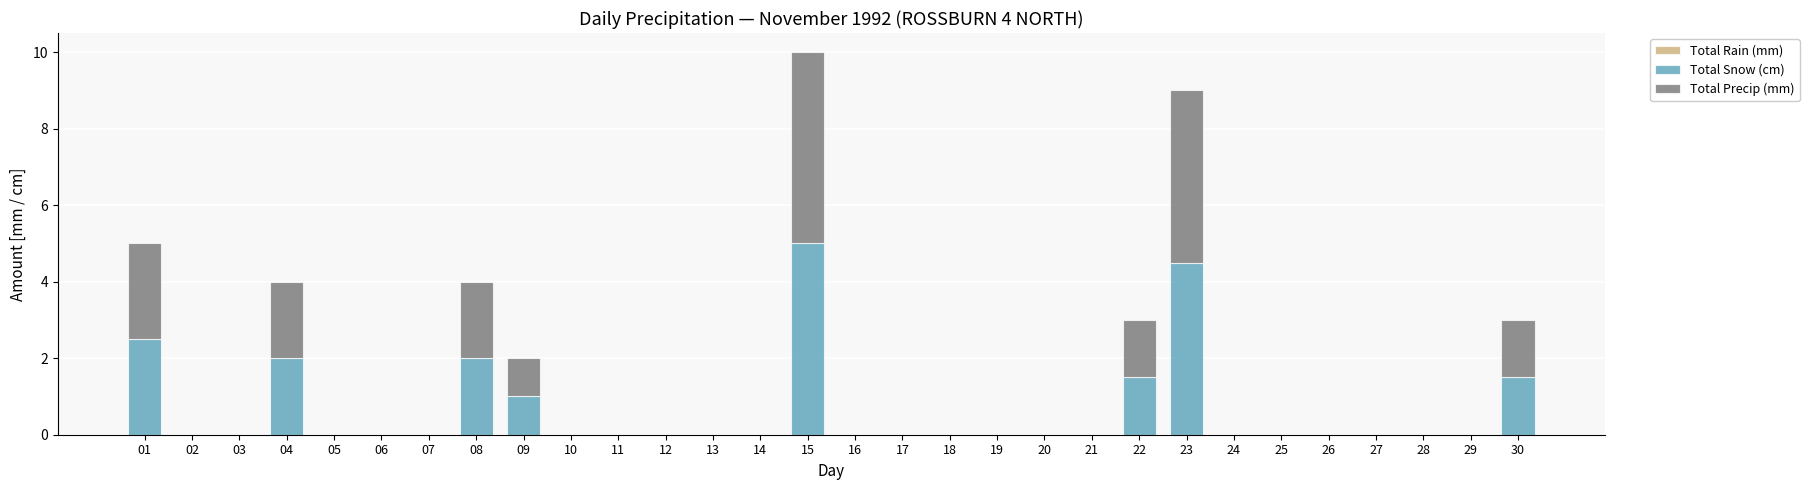

Does the chart contain stacked bars?

Yes